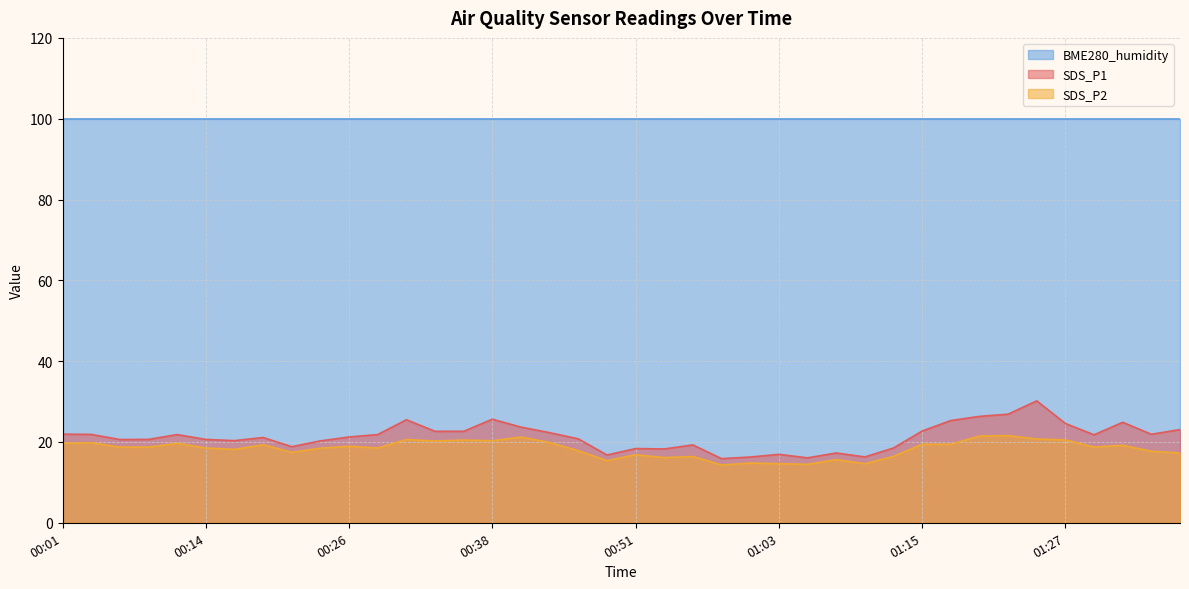

Which series has the largest total across all categories?

BME280_humidity